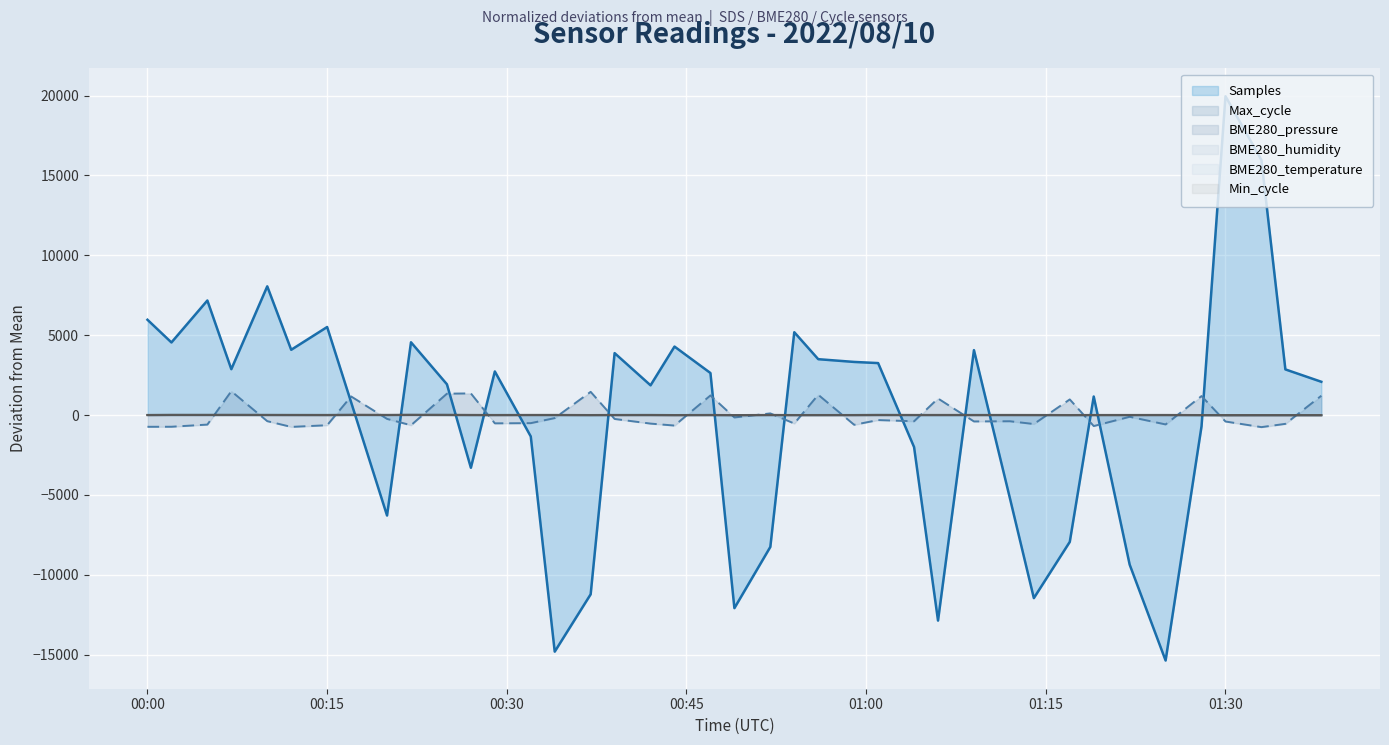

Between which two adjacent categories do BME280_pressure and Max_cycle first intersect?

2022/08/10 00:05 and 2022/08/10 00:07